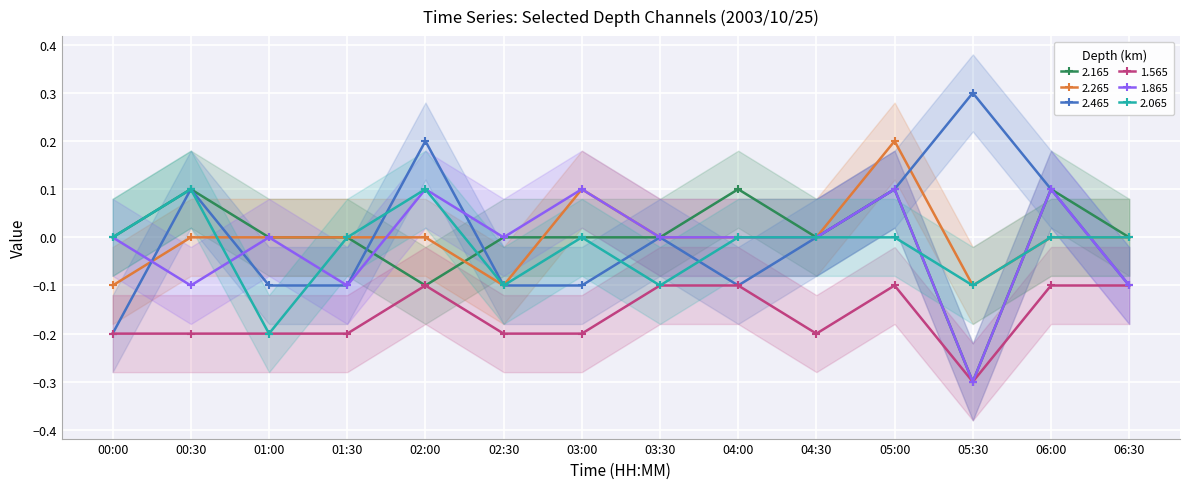

What is the value of the 2.465 point at the 11th from the left?

0.1